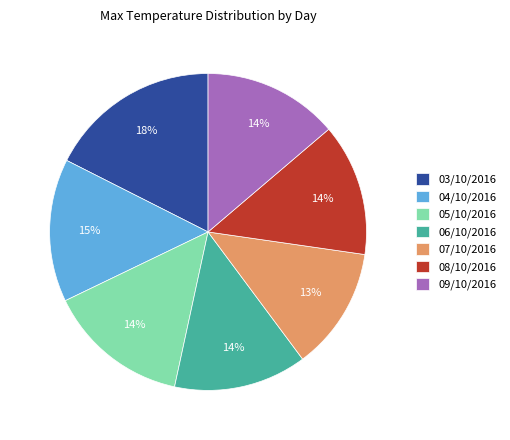

Count the number of slices in the pie.

7